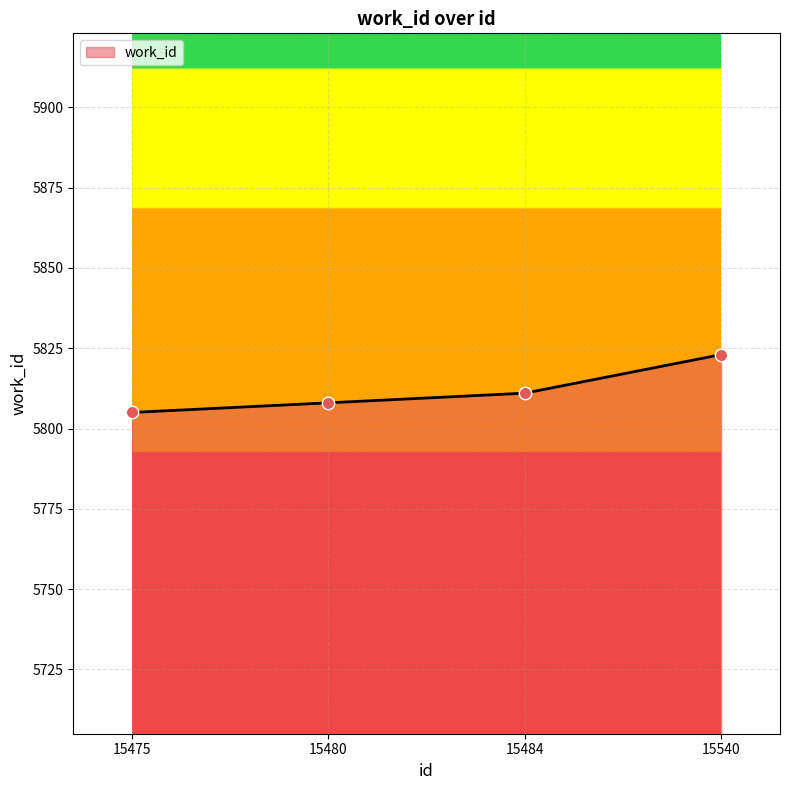

What is the change in value from 15480 to 15484?

+3